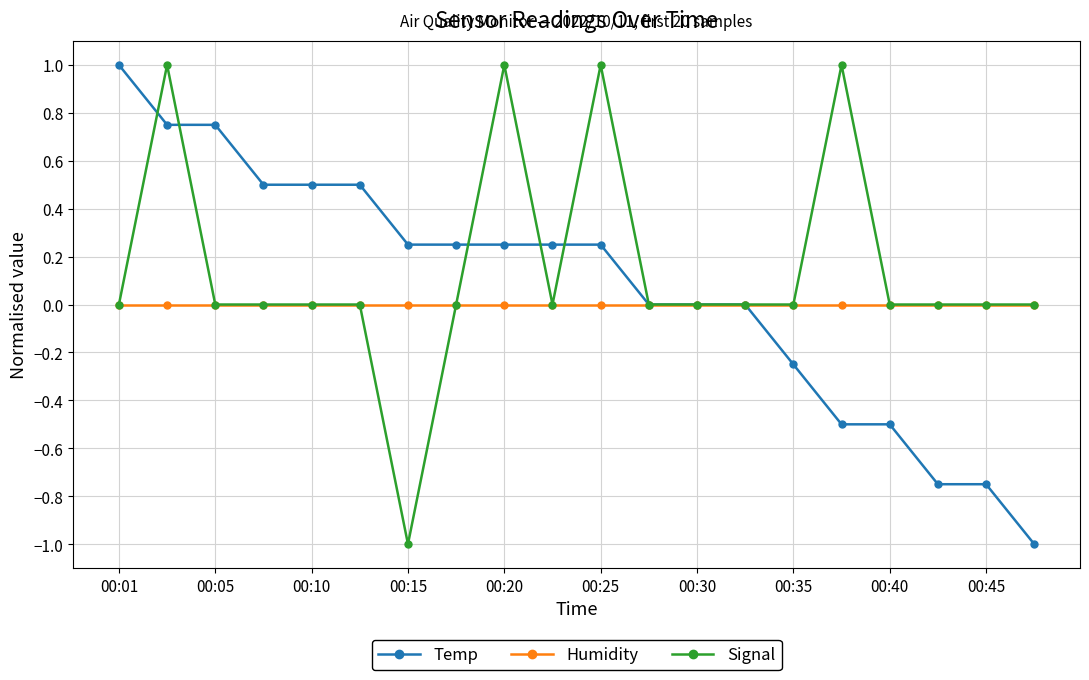

Which series has the largest total across all categories?

Signal